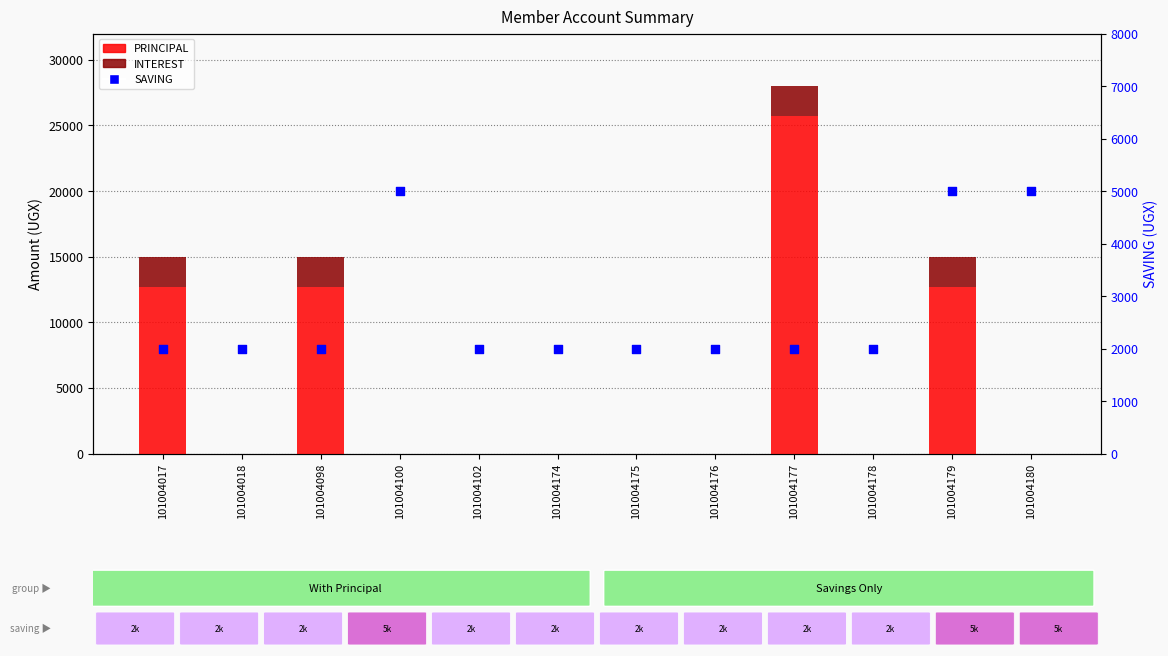

What is the total value across all series at 101004178?

2000